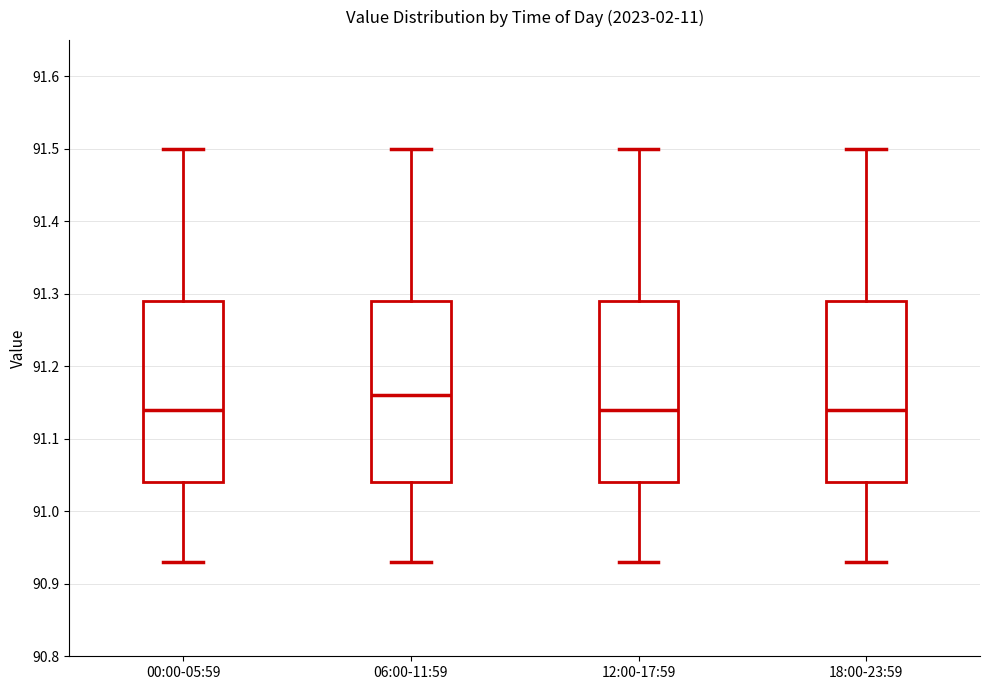

Reading left to right, read every box against the y-axis: the position of its median line, the range the box covers, and the ends of its whiskers. The values are not printed on the chart, so give them approximately, as read against the axis.

00:00-05:59: median 91.14, box 91.04 to 91.29, whiskers 90.93 to 91.50
06:00-11:59: median 91.16, box 91.04 to 91.29, whiskers 90.93 to 91.50
12:00-17:59: median 91.14, box 91.04 to 91.29, whiskers 90.93 to 91.50
18:00-23:59: median 91.14, box 91.04 to 91.29, whiskers 90.93 to 91.50